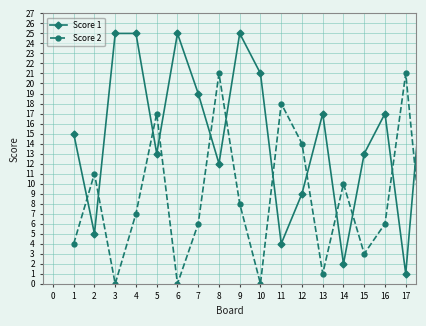

Which series ends up on top after the final intersection of Score 2 and Score 1?

Score 1